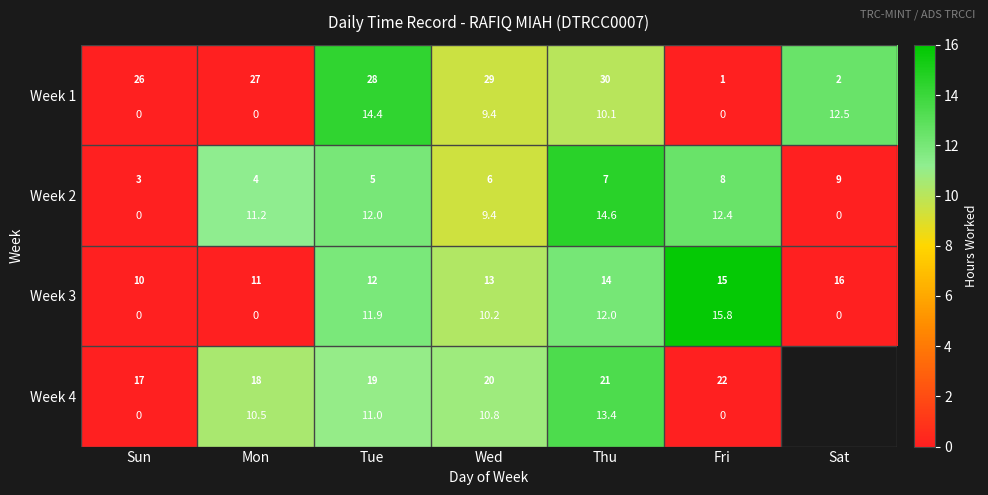

The Week 2 series shows 17.9 at Fri. True or false?

False